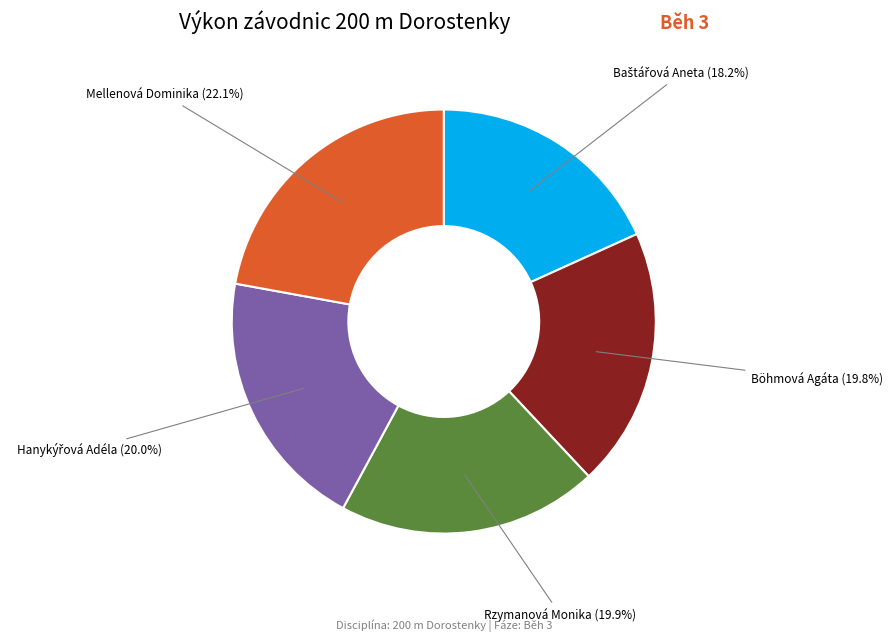

What percentage is NOT represented by Mellenová Dominika?

77.9%